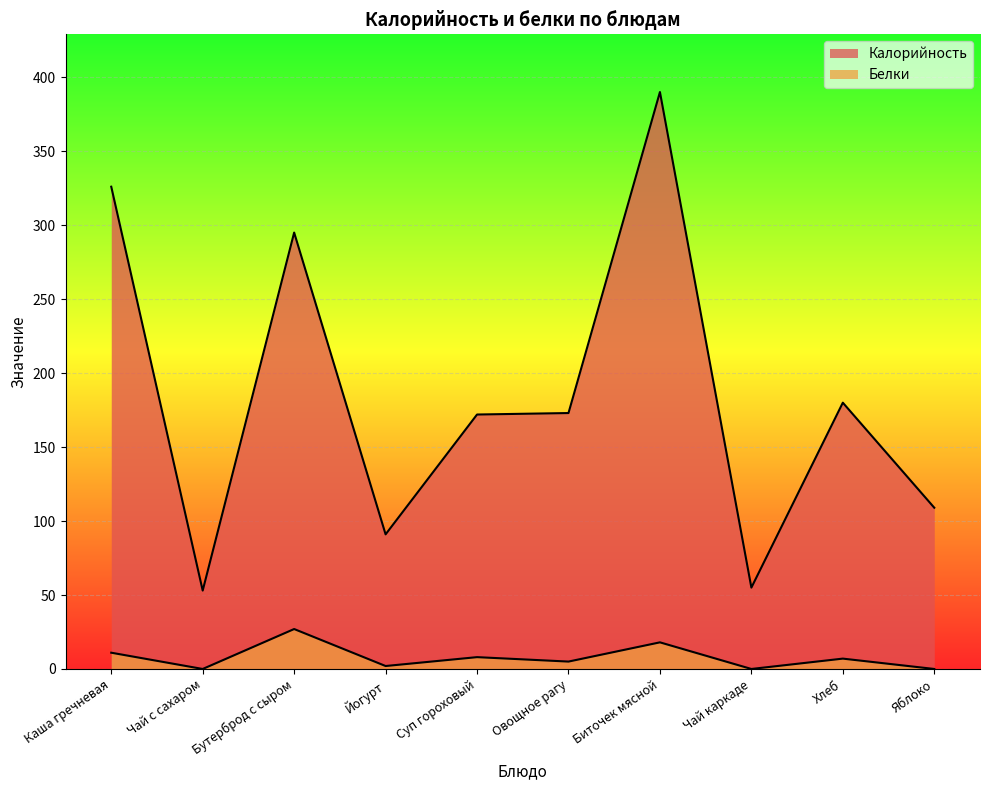

Where is the first local maximum for Калорийность?

Бутерброд с сыром